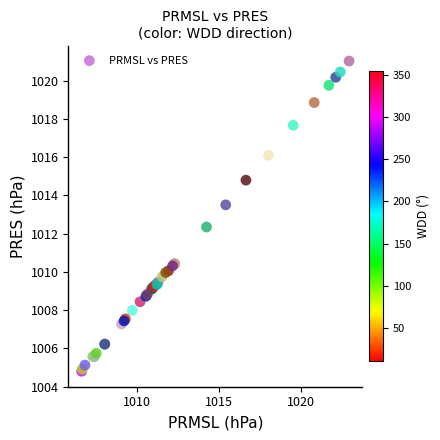

What Y value in the scatter plot is closest to 1012?

1012.3